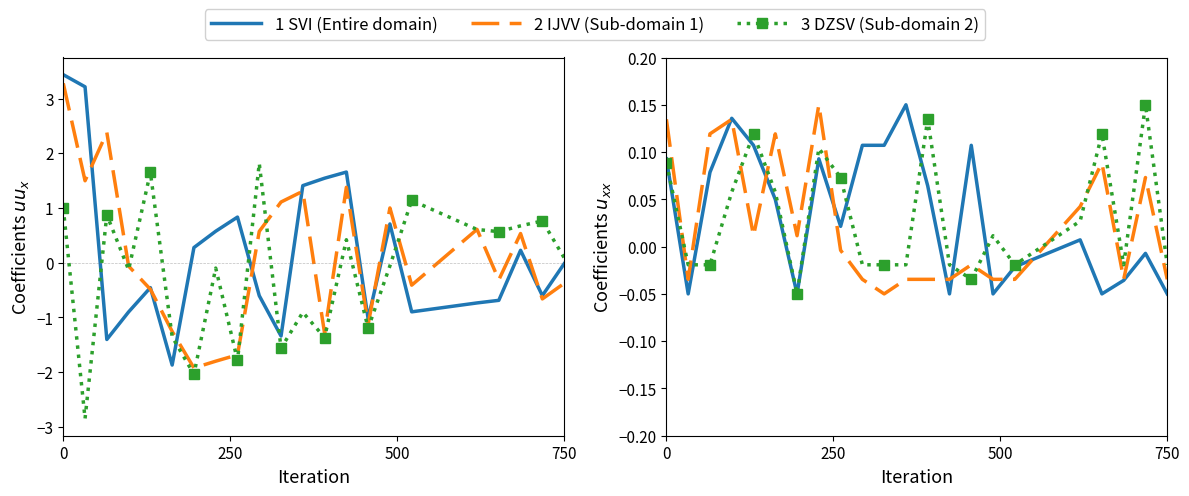

True or false: 3 DZSV has a value of -0.0 at 13.

False